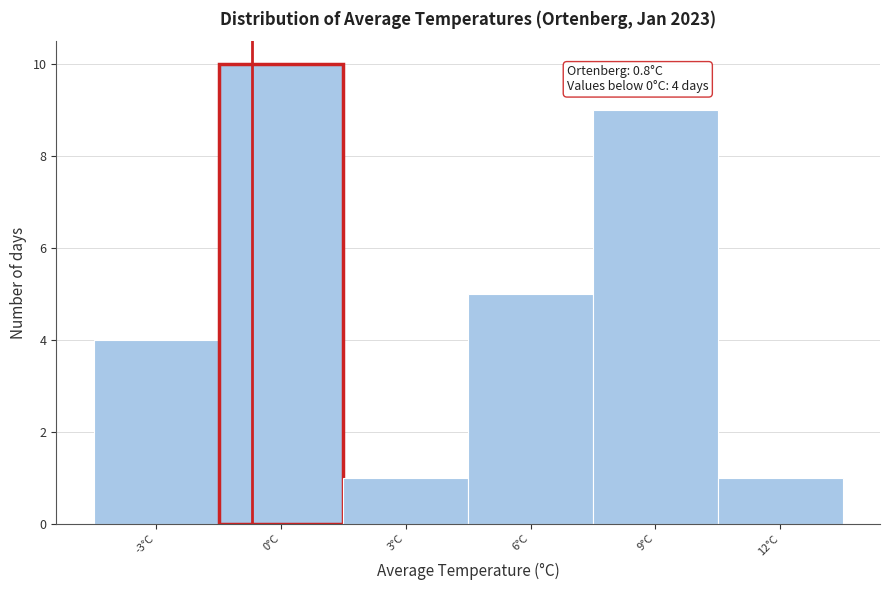

Reading left to right, what are all the values shown in this chart?

4	10	1	5	9	1